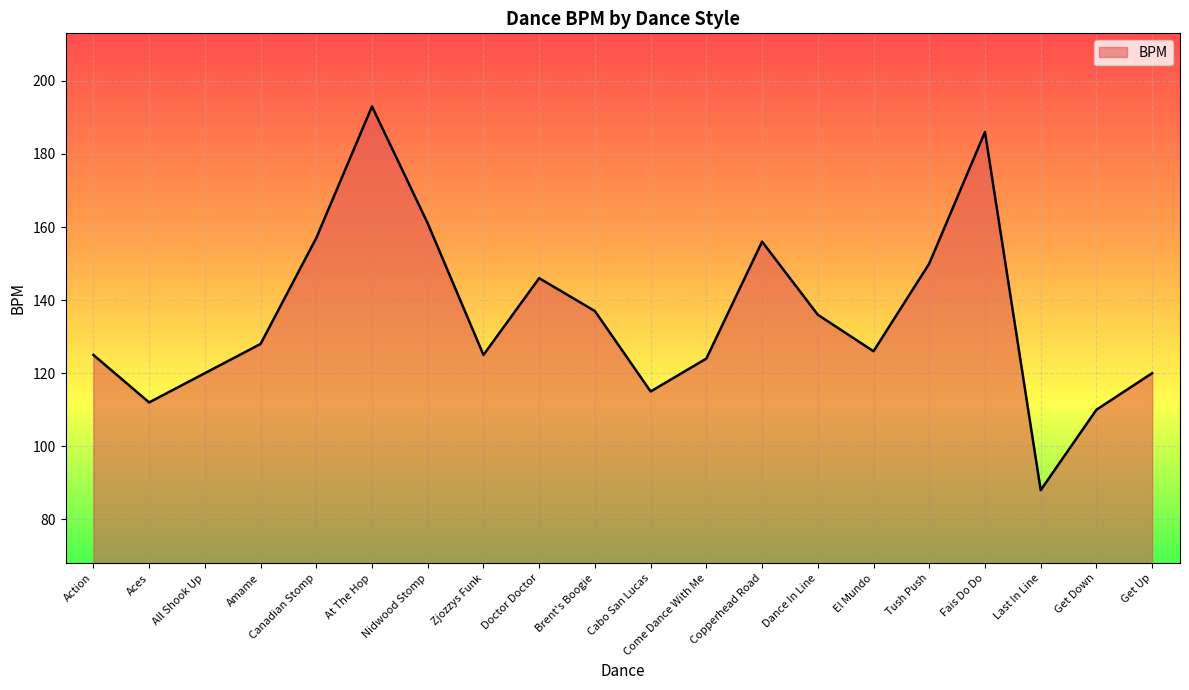

What is the change in value from All Shook Up to Get Down?

-10